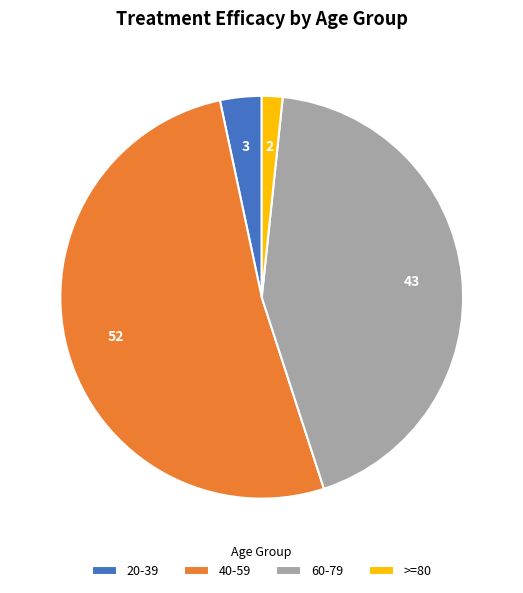

Between 40-59 and 60-79, which is larger?

40-59